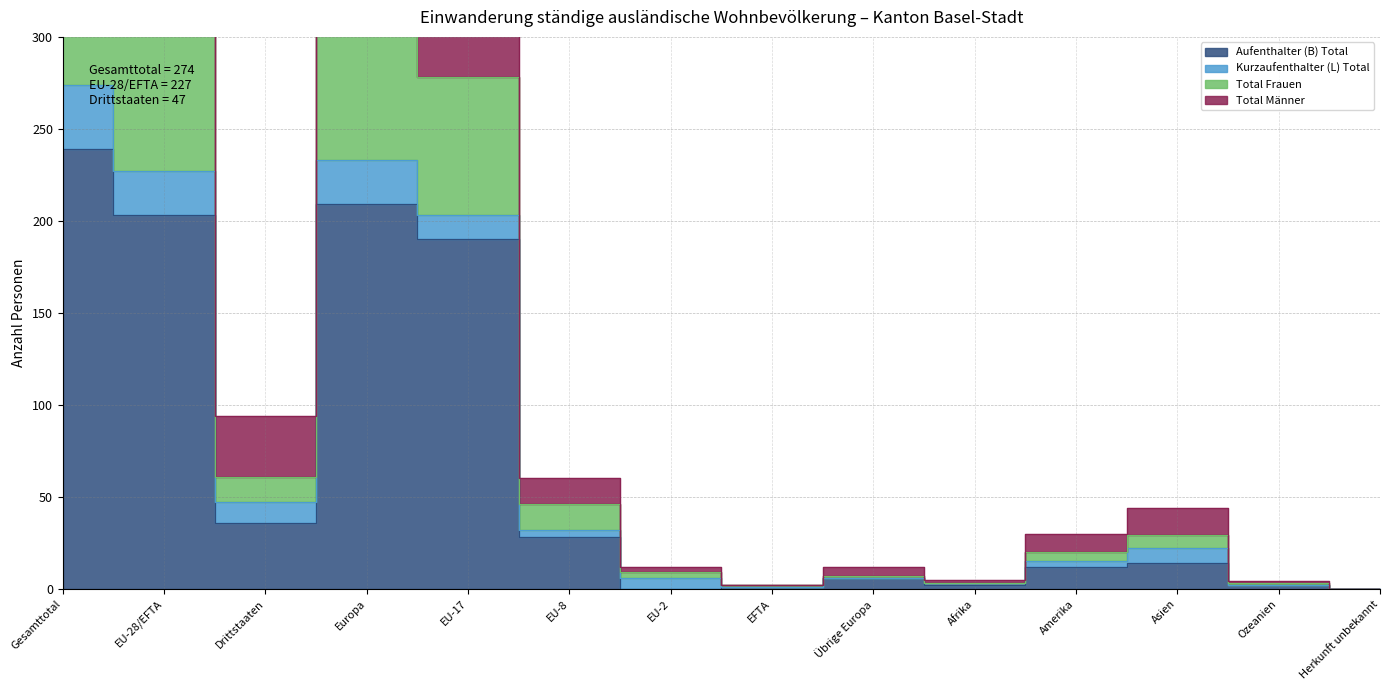

Is it true that Total Männer equals 0 at Herkunft unbekannt?

True